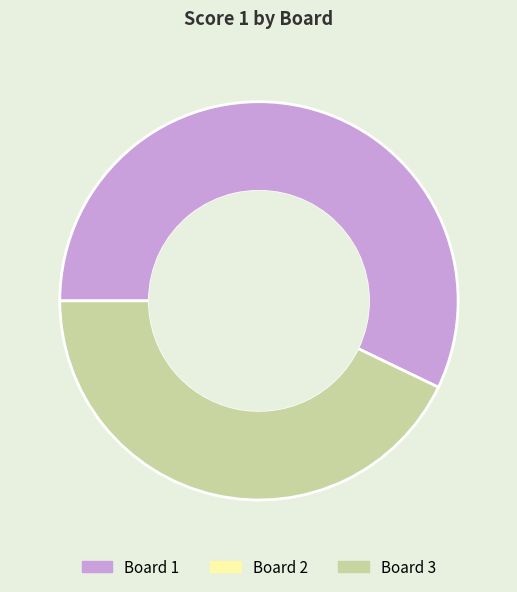

Does any single category account for the majority?

Yes